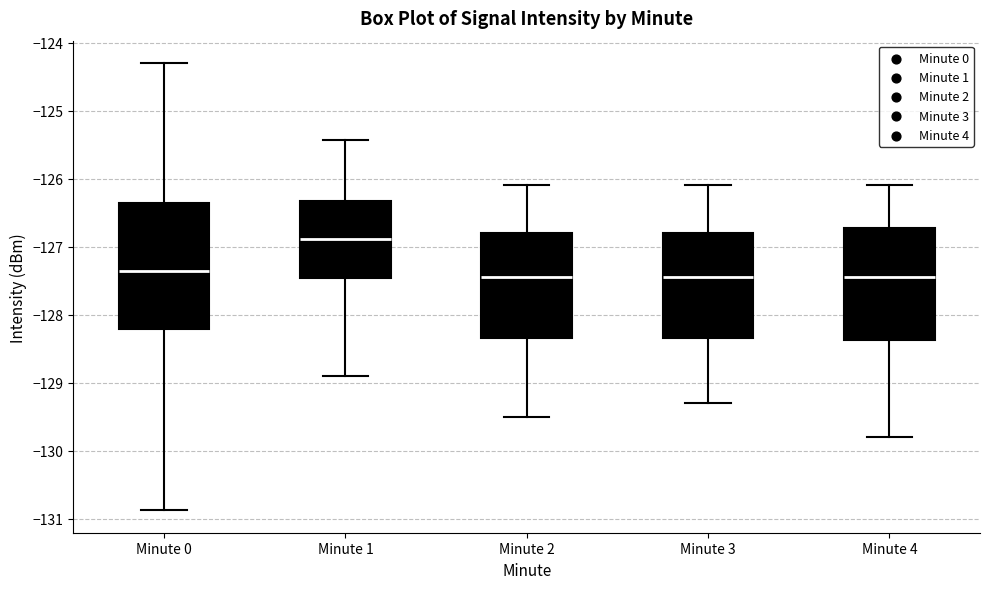

Which box is the tallest, from its lower edge to its upper edge?

Minute 0